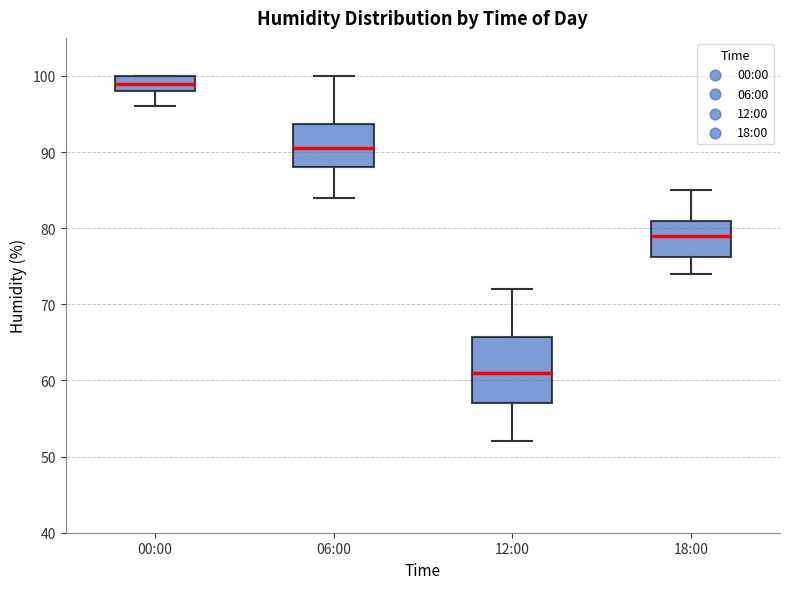

Where is the upper edge of the box for 12:00 on the y-axis? The values are not printed on the chart, so give them approximately, as read against the axis.

66